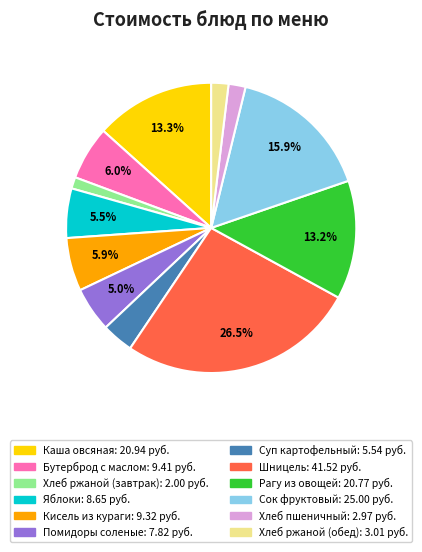

How many slices are in this pie chart?

12